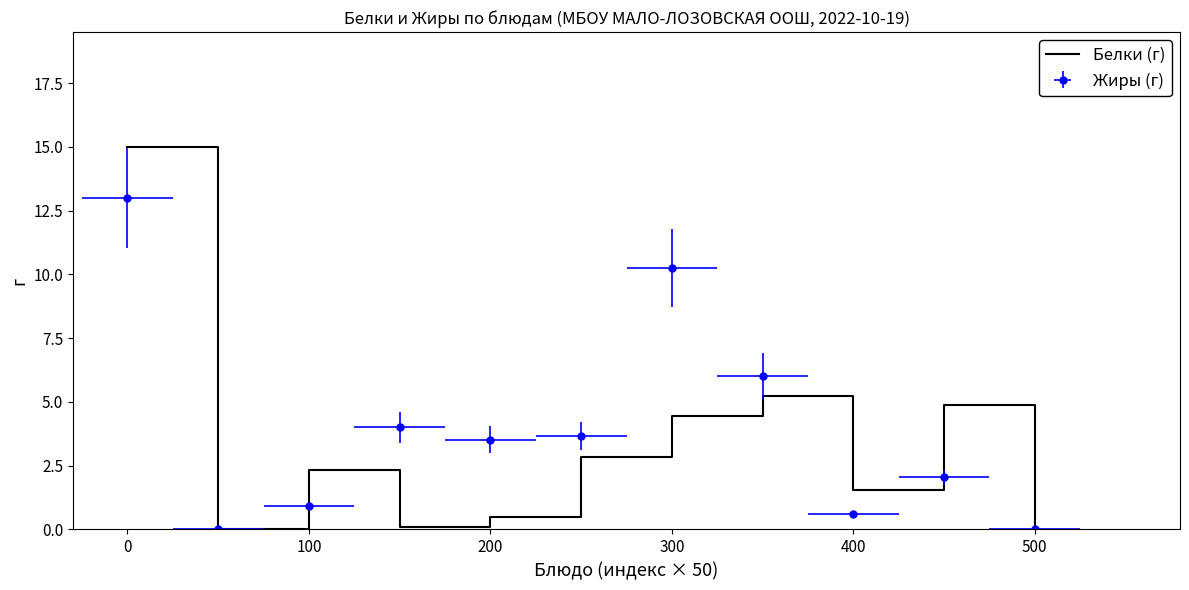

True or false: the data shows 2.4 at 600.

False